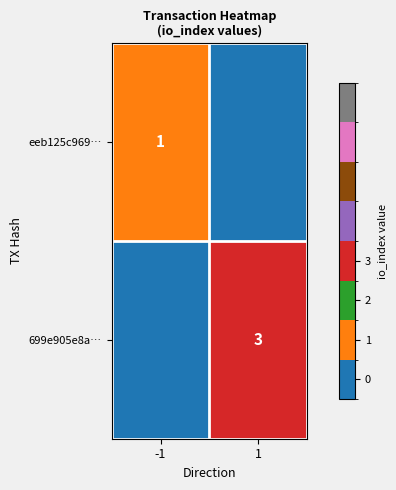

Is it true that 699e905e8a… equals 3 at 1?

True